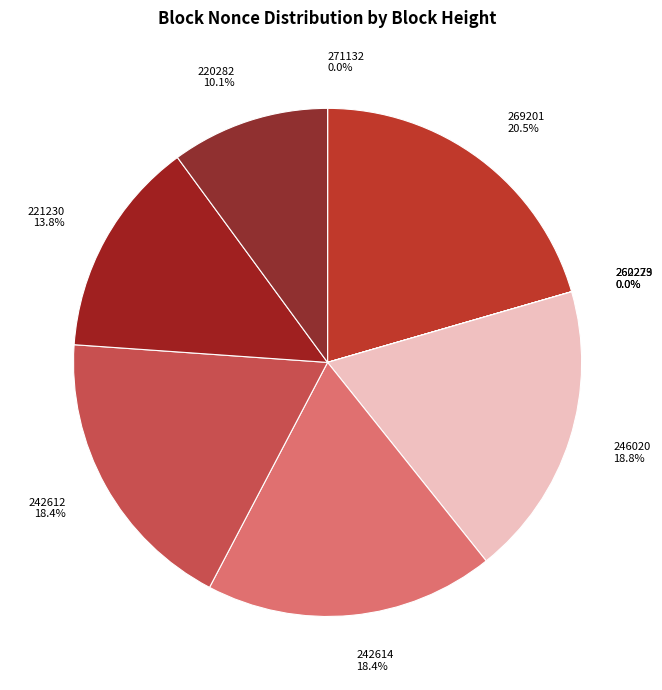

To the nearest percent, what portion does 242614 represent?

18%